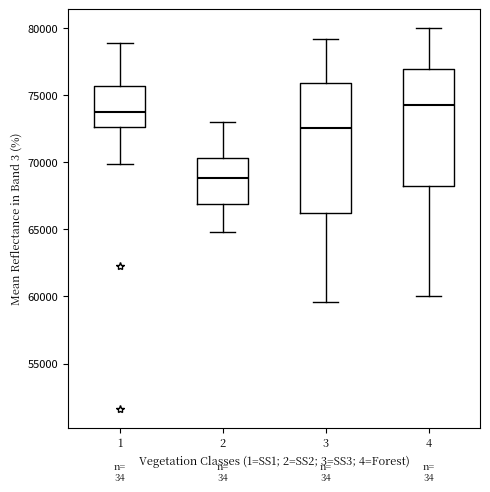

Comparing the boxes themselves (not the whiskers), which one is the tallest?

3